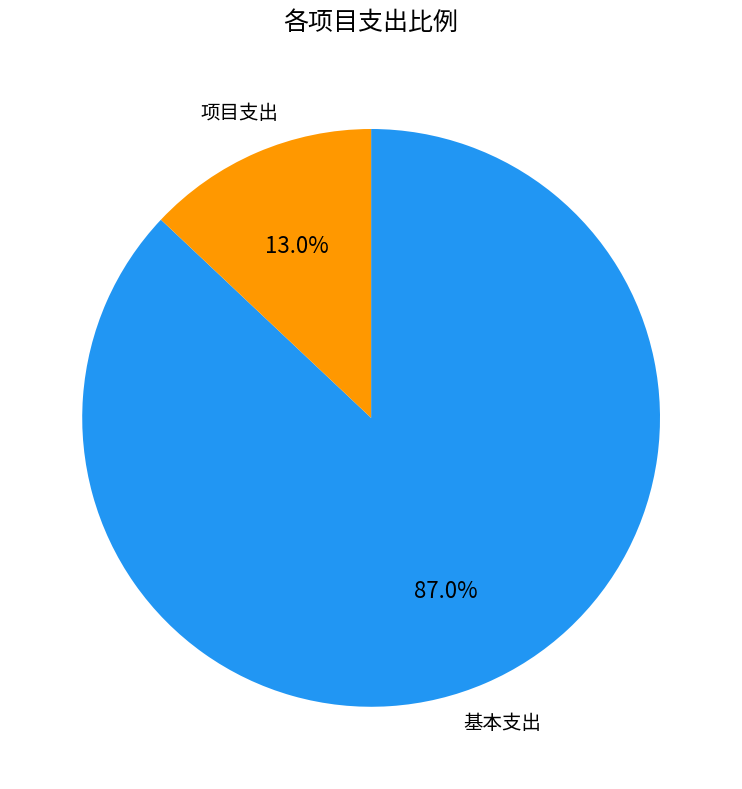

Is there any slice that represents more than half of the pie?

Yes